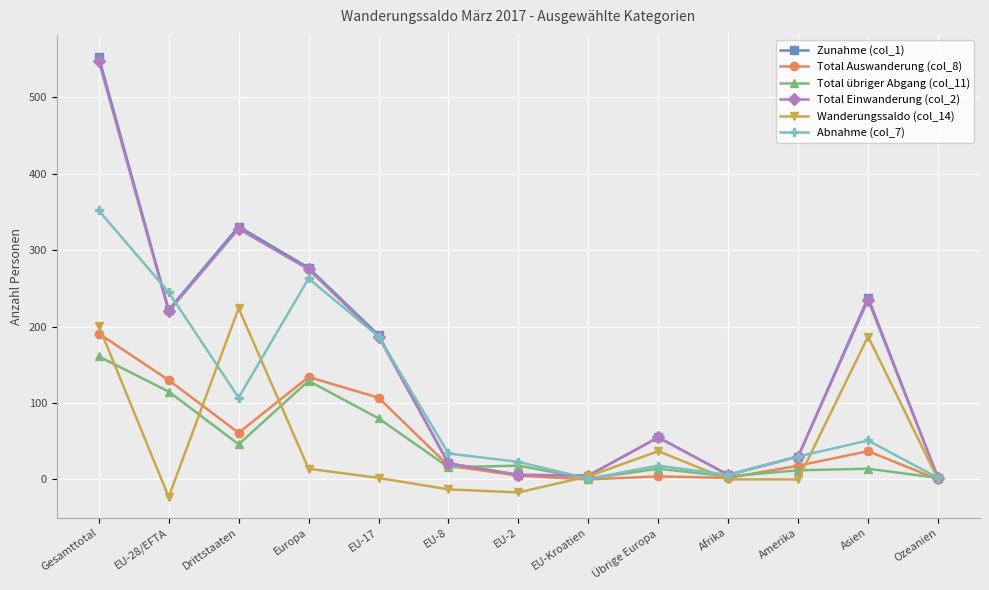

What is the label of the 8th point from the right?

EU-8